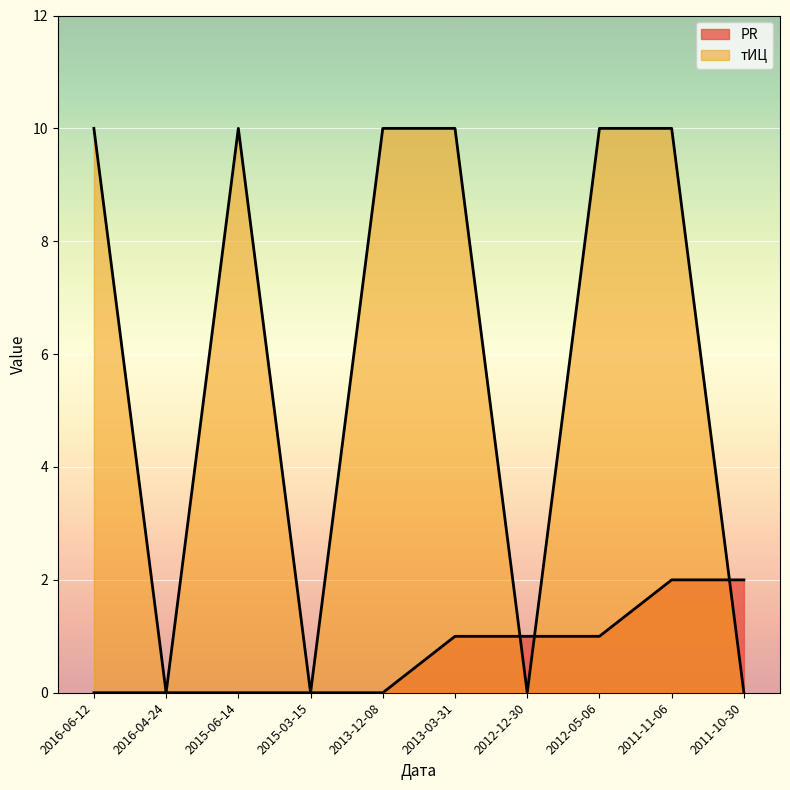

Between 2016-06-12 and 2012-12-30, which series saw the biggest shift?

тИЦ